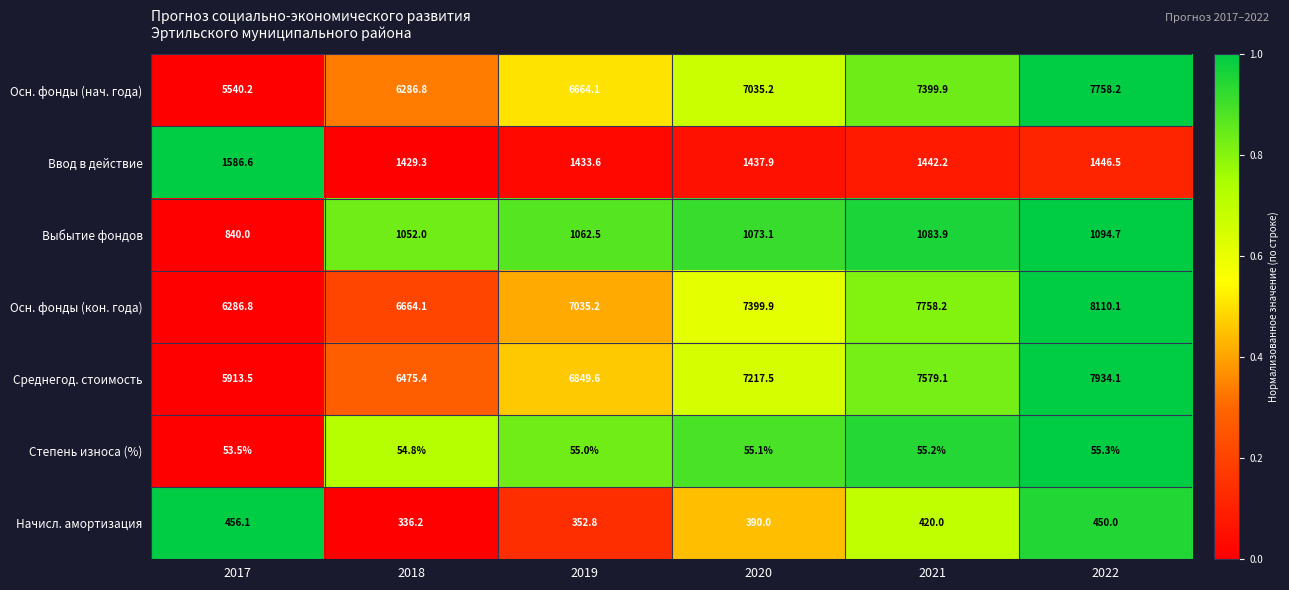

What is the sum of the Начисл. амортизация values at 2021 and 2017?

876.1